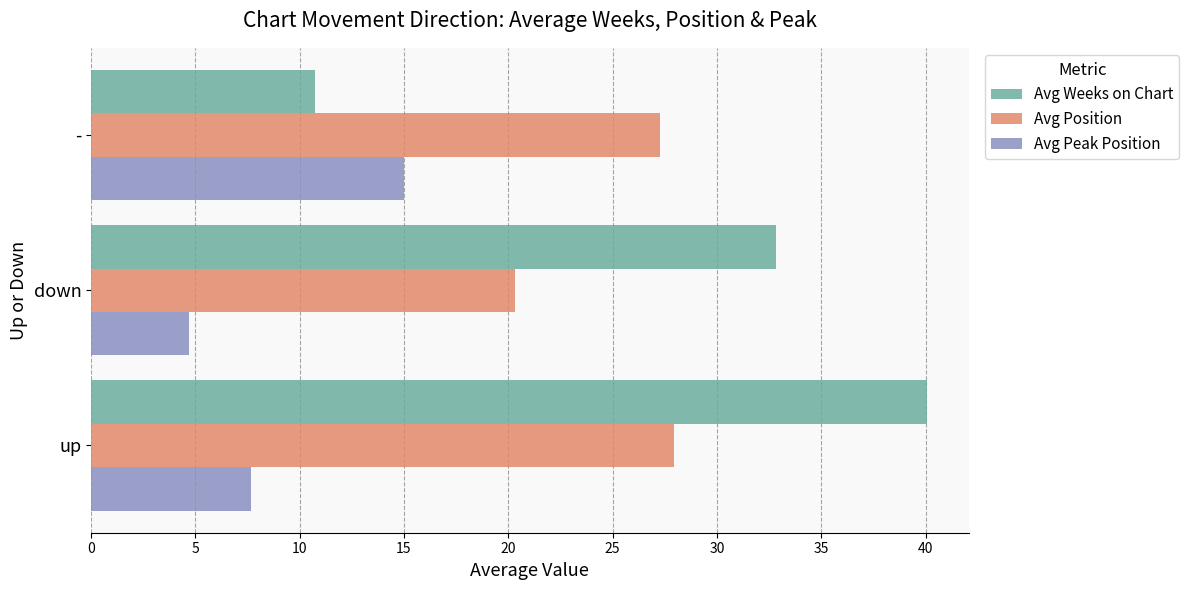

Which category has the highest value in the Avg Peak Position series?

-